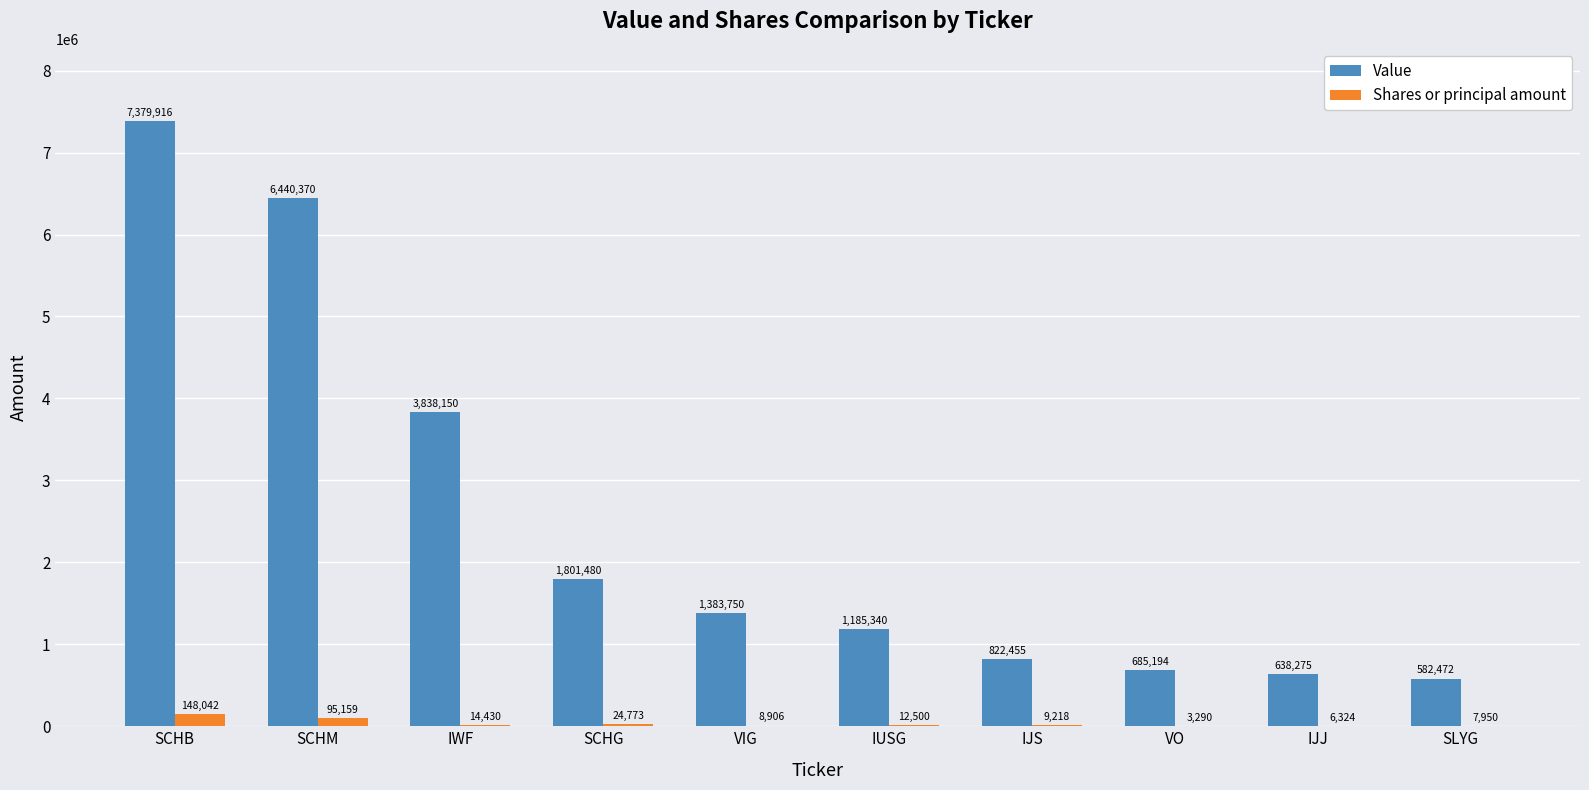

What is the sum of all Value values?

24757402